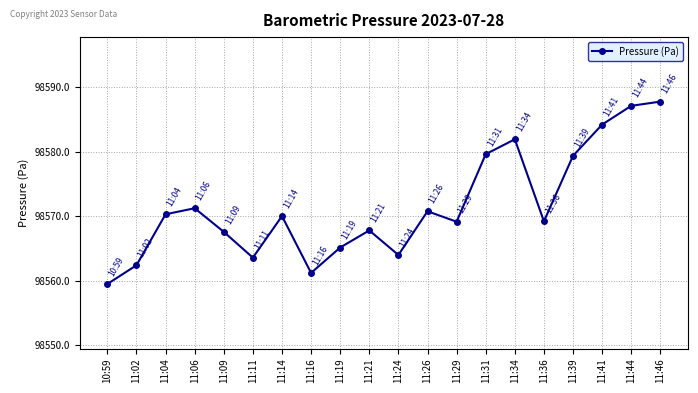

How many categories are shown in the chart?

20